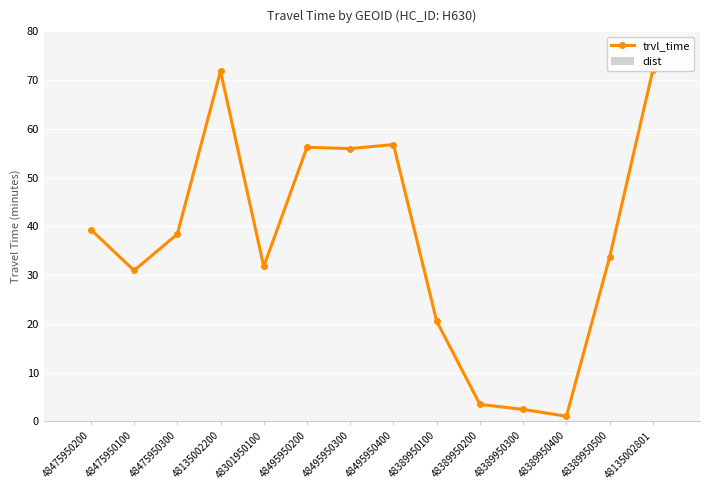

How many bars are there in each group?

2